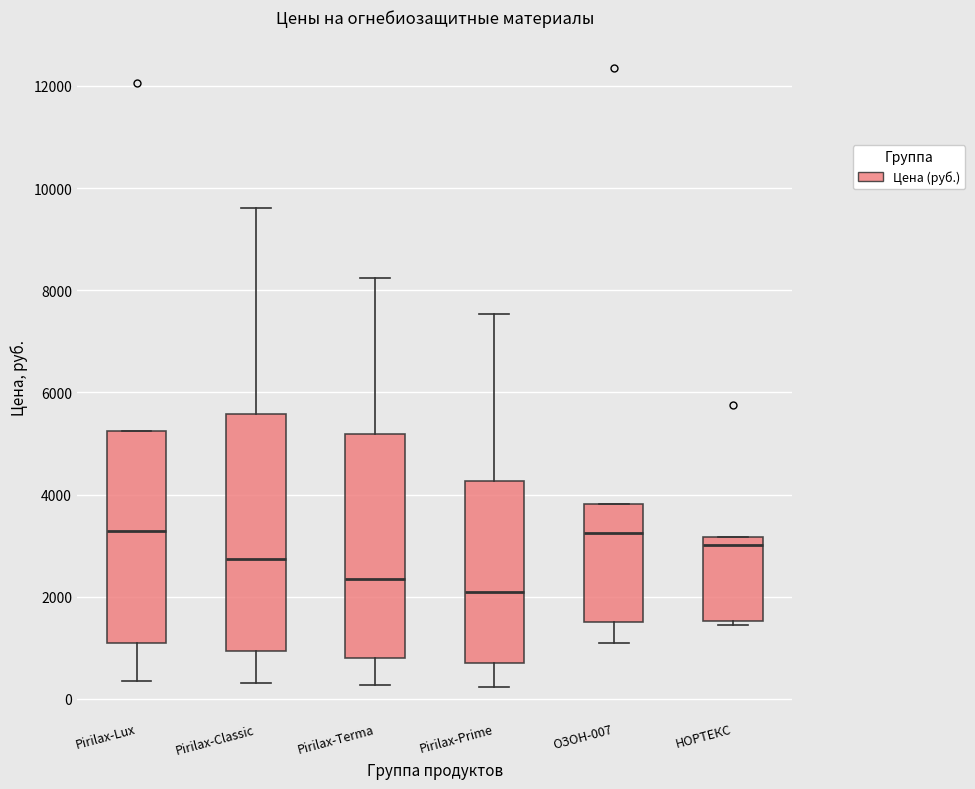

Which box's median line is the lowest?

Pirilax-Prime